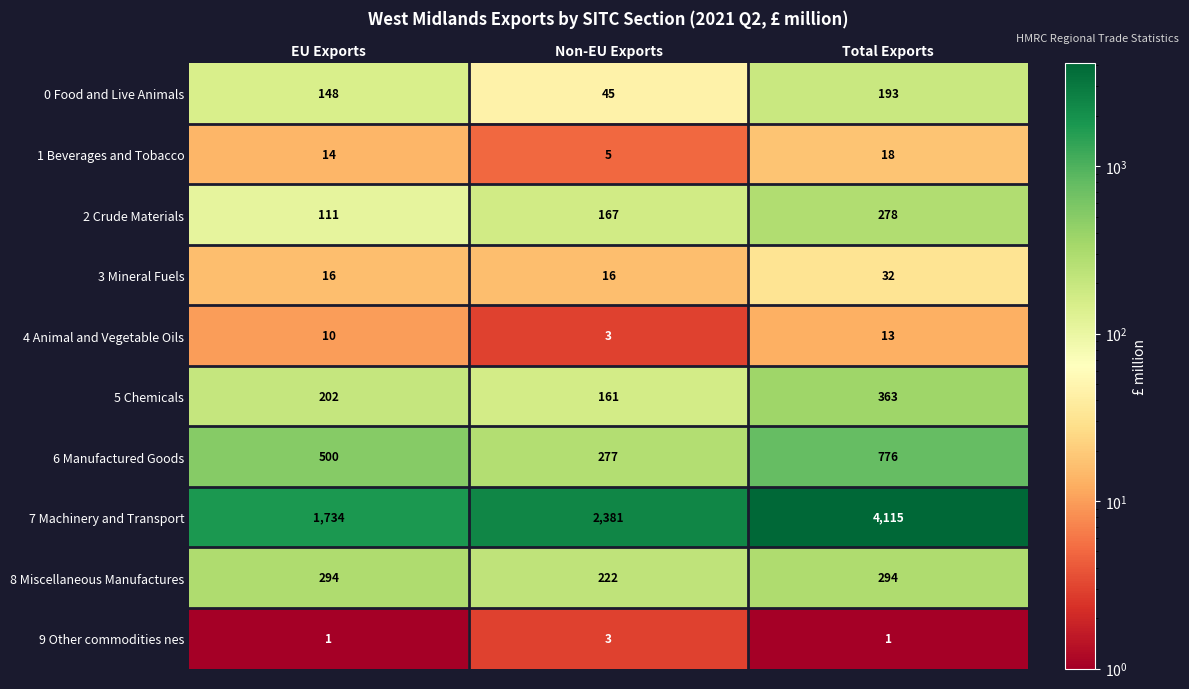

What is the sum of the 2 Crude Materials values at Non-EU Exports and Total Exports?

445